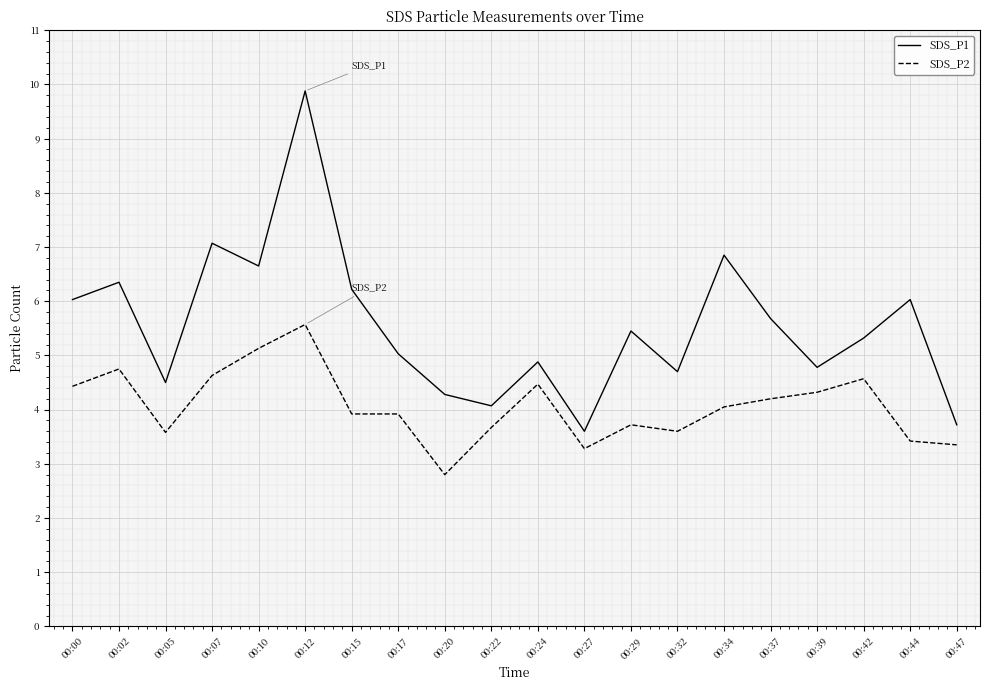

The SDS_P1 series shows 6.8 at 00:34. True or false?

True